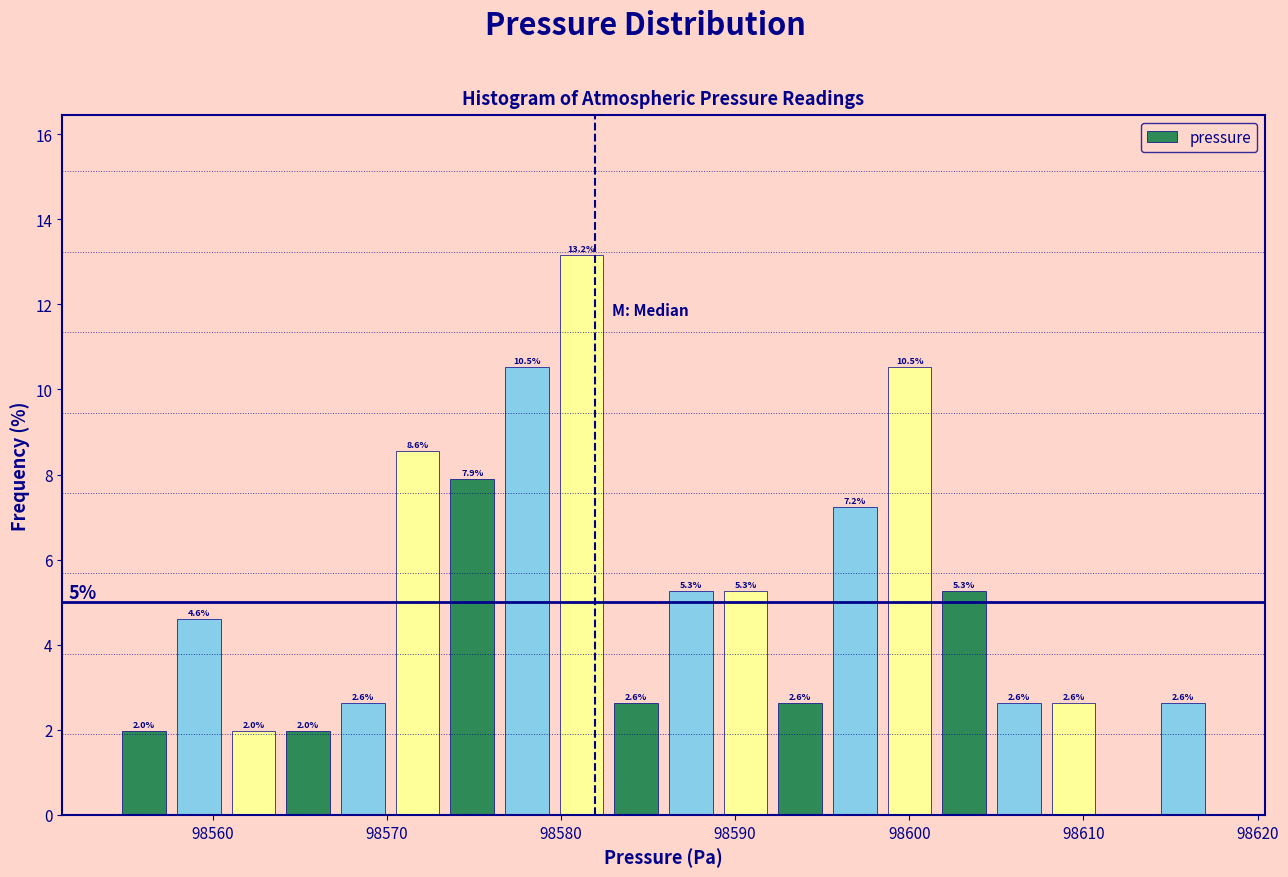

Around what value on the x-axis is the tallest bar? Give the approximate position of its centre, as read against the axis.

98581